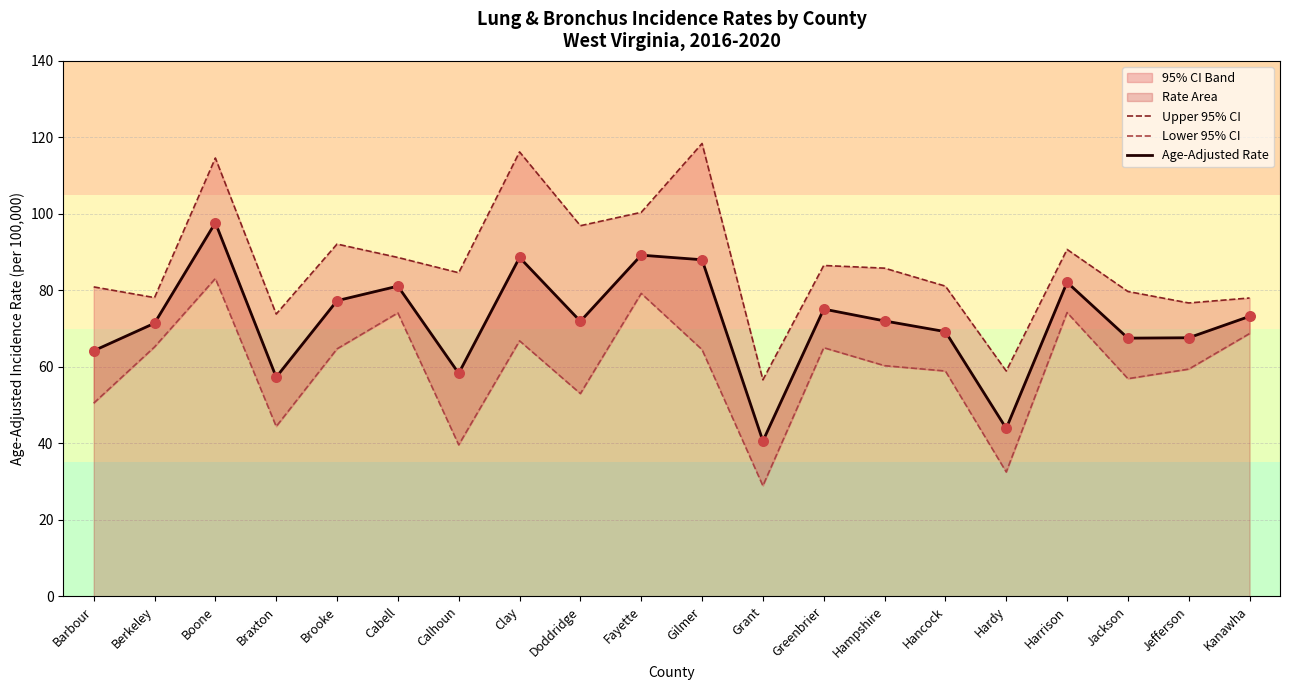

Which series contains the lowest Y value?

Lower 95% CI